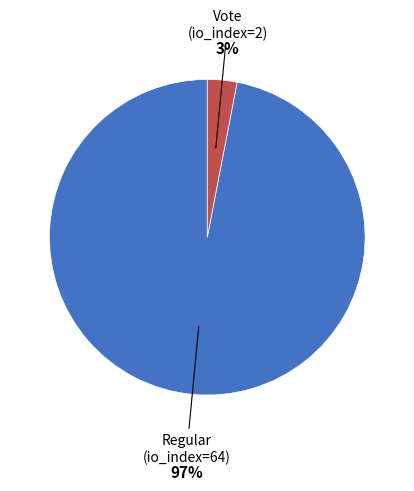

Is there any slice that represents more than half of the pie?

Yes